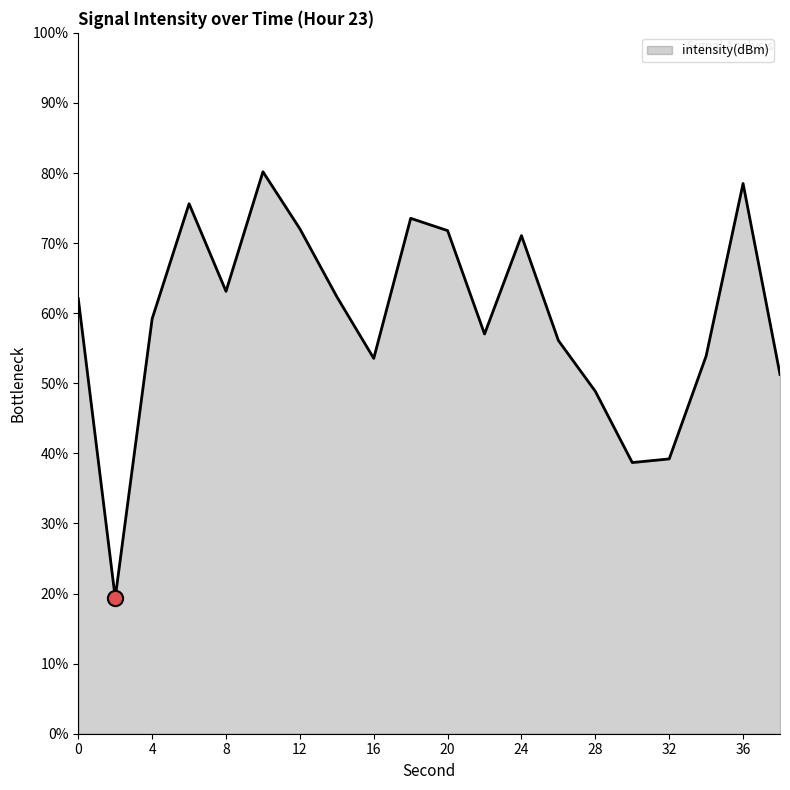

What is the difference between the maximum and minimum values?

60.8